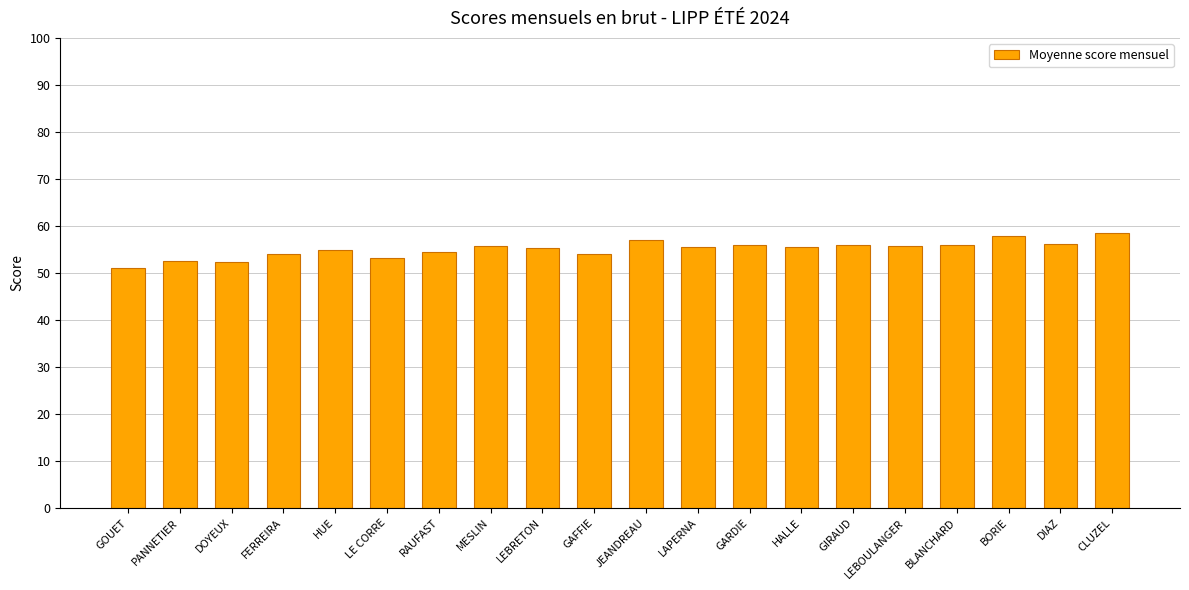

What is the greatest value displayed?

58.5